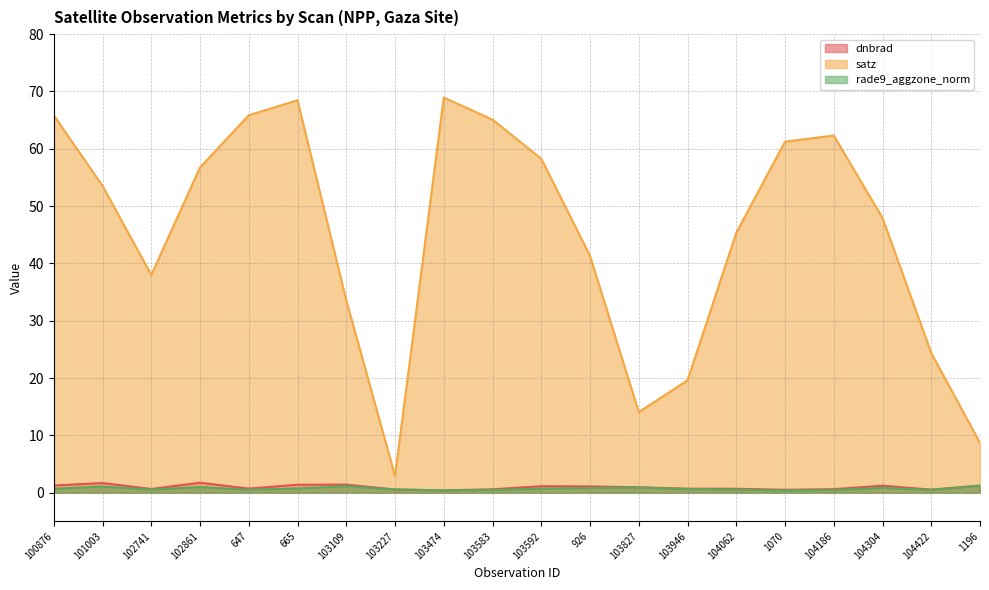

Reading left to right, transcribe all the data shown in this chart.

dnbrad: 1.3	1.7	0.6	1.7	0.7	1.4	1.4	0.5	0.4	0.6	1.1	1.1	0.9	0.7	0.7	0.5	0.6	1.2	0.5	1.2
satz: 65.8	53.5	38.0	56.7	65.9	68.5	33.6	2.9	68.9	65.1	58.3	41.3	14.1	19.6	45.3	61.2	62.3	47.9	24.4	8.7
rade9_aggzone_norm: 0.7	1.1	0.5	1.0	0.5	0.7	1.1	0.5	0.4	0.5	0.7	0.8	0.9	0.6	0.5	0.4	0.5	0.8	0.5	1.2